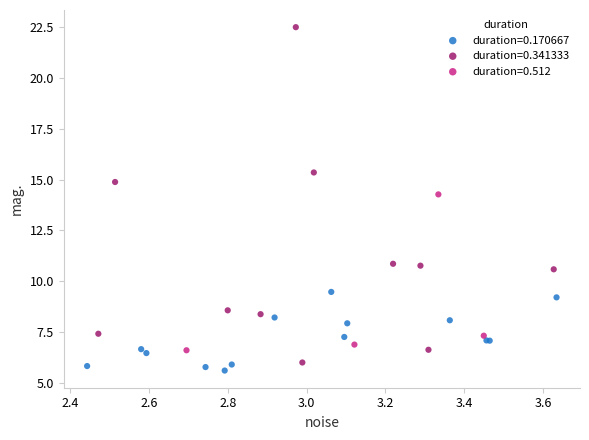

Which series reaches the maximum Y coordinate?

duration=0.341333